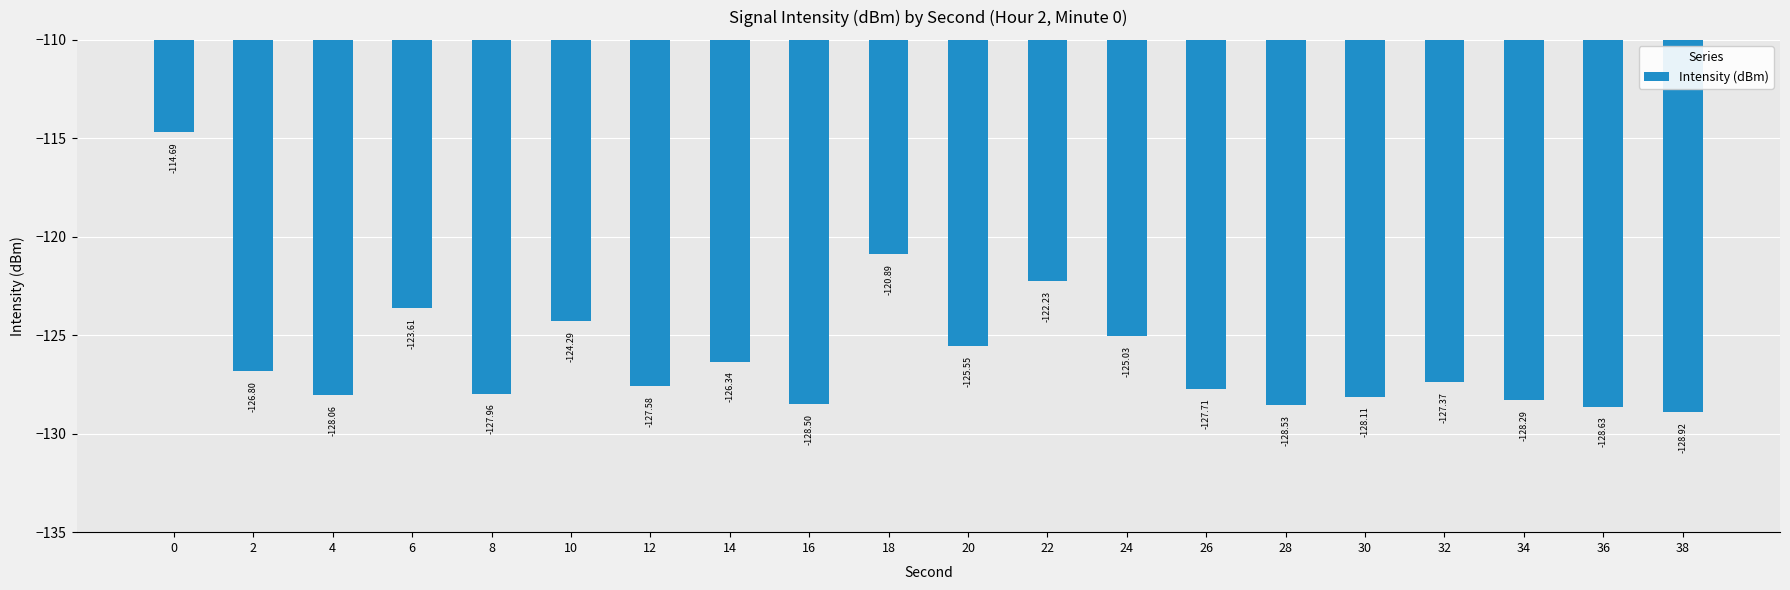

Rank the categories by value from lowest to highest.

38, 36, 28, 16, 34, 30, 4, 8, 26, 12, 32, 2, 14, 20, 24, 10, 6, 22, 18, 0